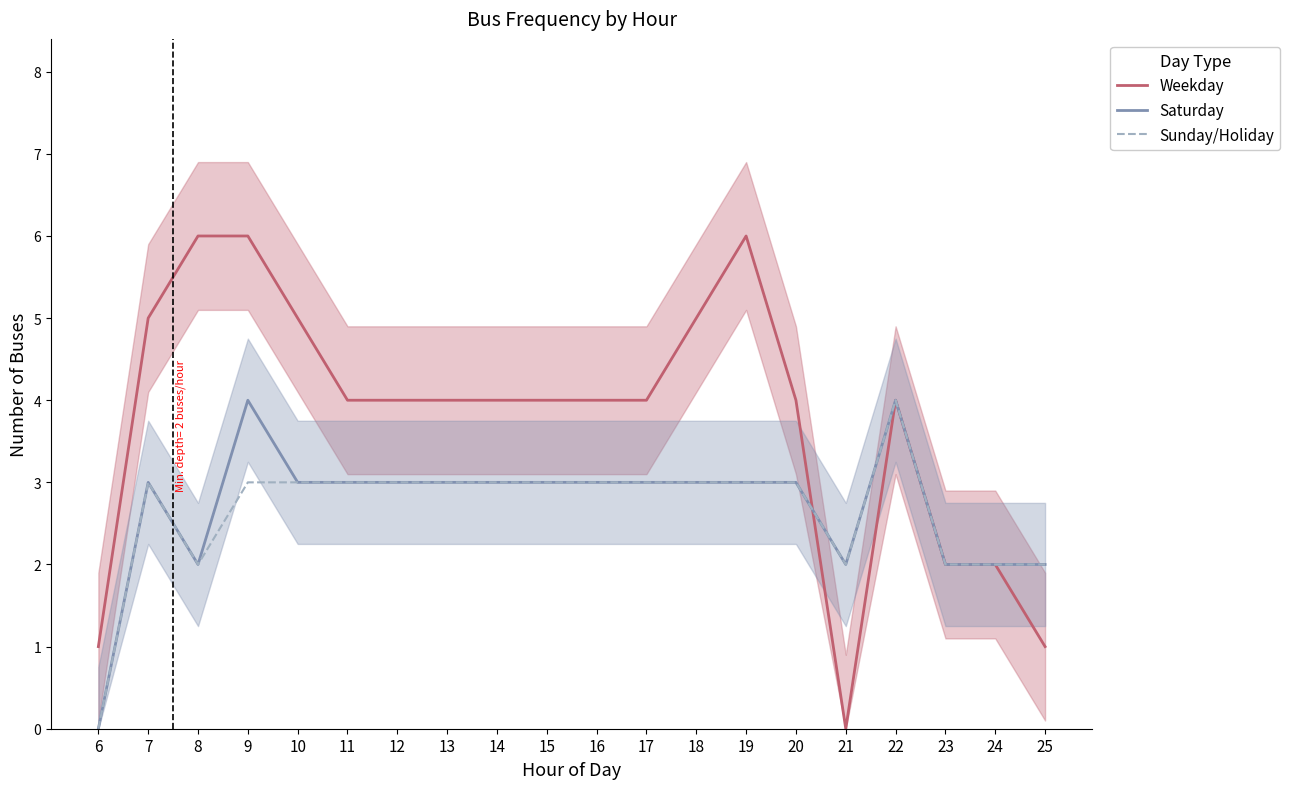

Reading left to right, what are all the values shown in this chart?

Weekday: 6=1	7=5	8=6	9=6	10=5	11=4	12=4	13=4	14=4	15=4	16=4	17=4	18=5	19=6	20=4	21=0	22=4	23=2	24=2	25=1
Saturday: 6=0	7=3	8=2	9=4	10=3	11=3	12=3	13=3	14=3	15=3	16=3	17=3	18=3	19=3	20=3	21=2	22=4	23=2	24=2	25=2
Sunday/Holiday: 6=0	7=3	8=2	9=3	10=3	11=3	12=3	13=3	14=3	15=3	16=3	17=3	18=3	19=3	20=3	21=2	22=4	23=2	24=2	25=2